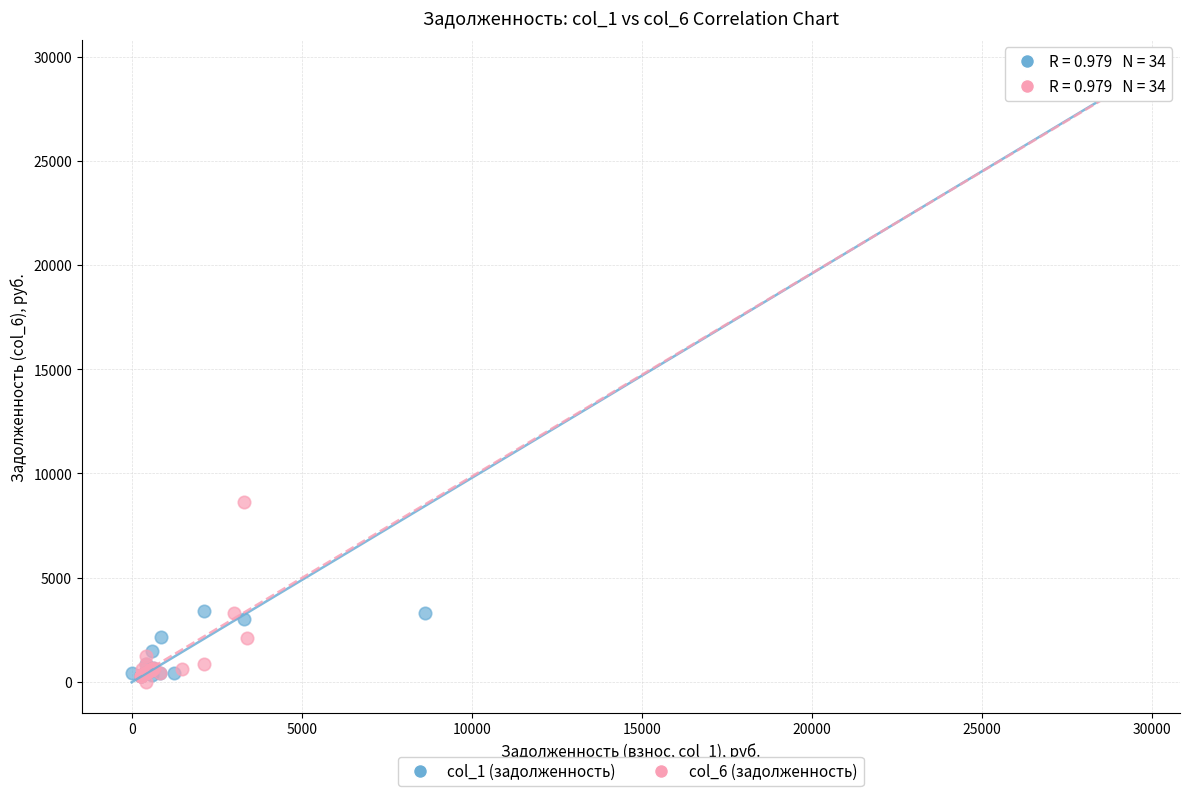

What are all the series names shown in the legend?

col_1 (задолженность), col_6 (задолженность)